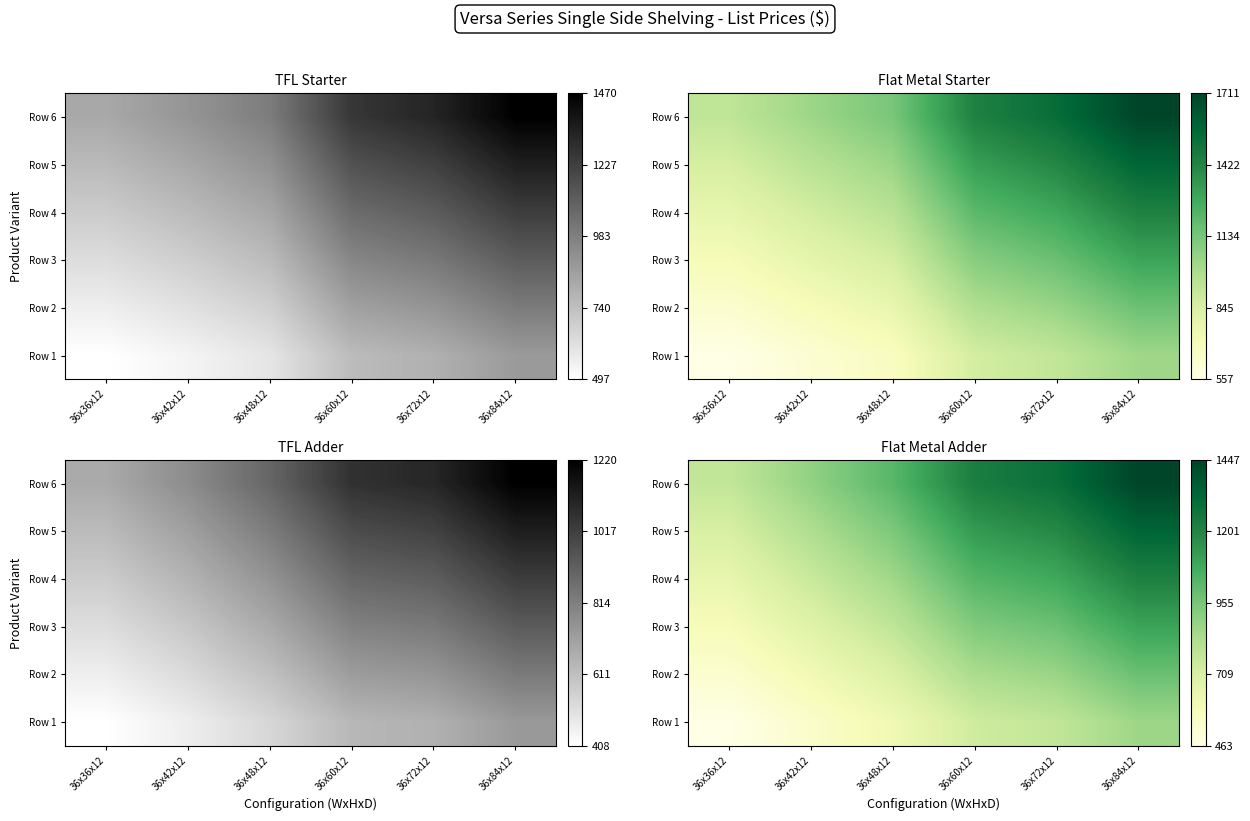

Which category has the lowest value in the Row 3 series?

36x36x12